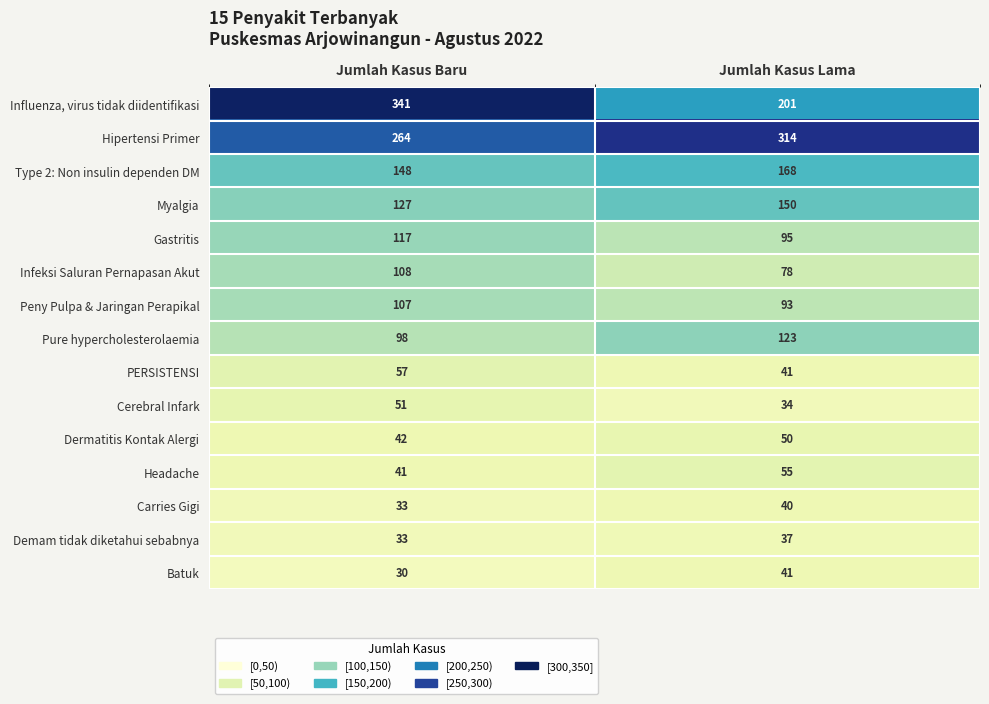

Rank the series by their maximum value, from lowest to highest.

Demam tidak diketahui sebabnya, Carries Gigi, Batuk, Dermatitis Kontak Alergi, Cerebral Infark, Headache, PERSISTENSI, Peny Pulpa & Jaringan Perapikal, Infeksi Saluran Pernapasan Akut, Gastritis, Pure hypercholesterolaemia, Myalgia, Type 2: Non insulin dependen DM, Hipertensi Primer, Influenza, virus tidak diidentifikasi